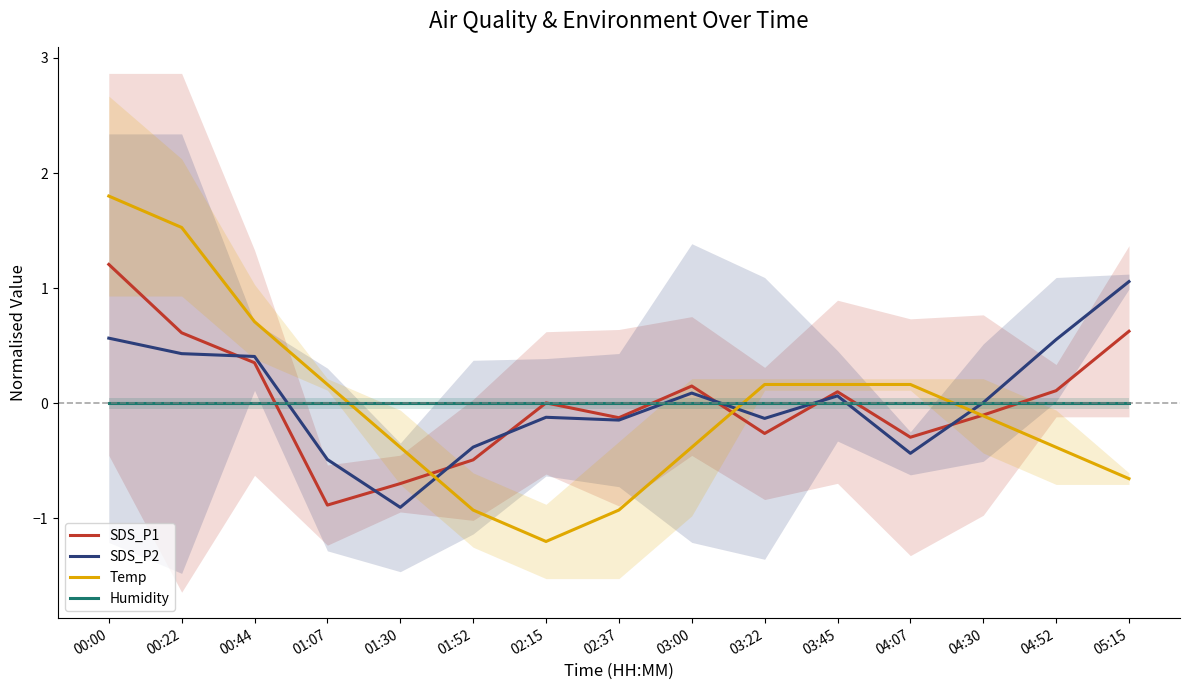

The value of SDS_P2 at 00:44 is 0.4. True or false?

True